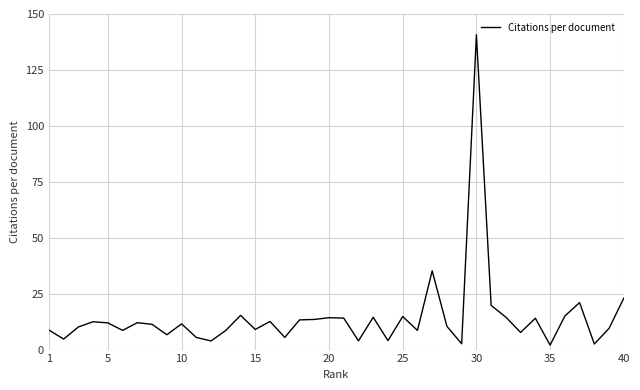

What is the smallest value displayed?

2.0